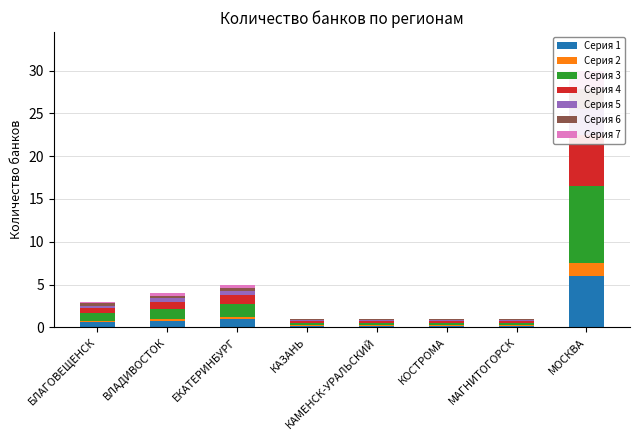

List the labels in order of value, smallest first.

КАЗАНЬ, КАМЕНСК-УРАЛЬСКИЙ, КОСТРОМА, МАГНИТОГОРСК, БЛАГОВЕЩЕНСК, ВЛАДИВОСТОК, ЕКАТЕРИНБУРГ, МОСКВА